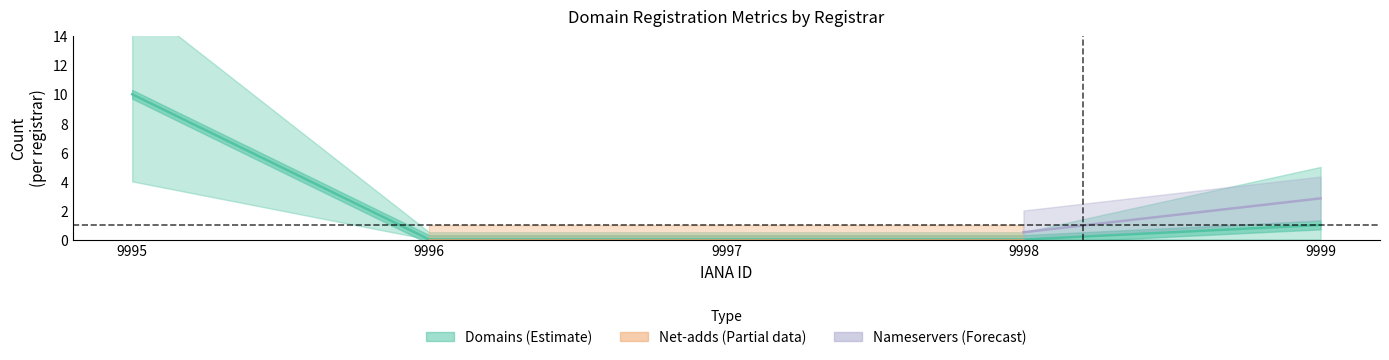

Which series changed the most between 9998 and 9999?

total-nameservers